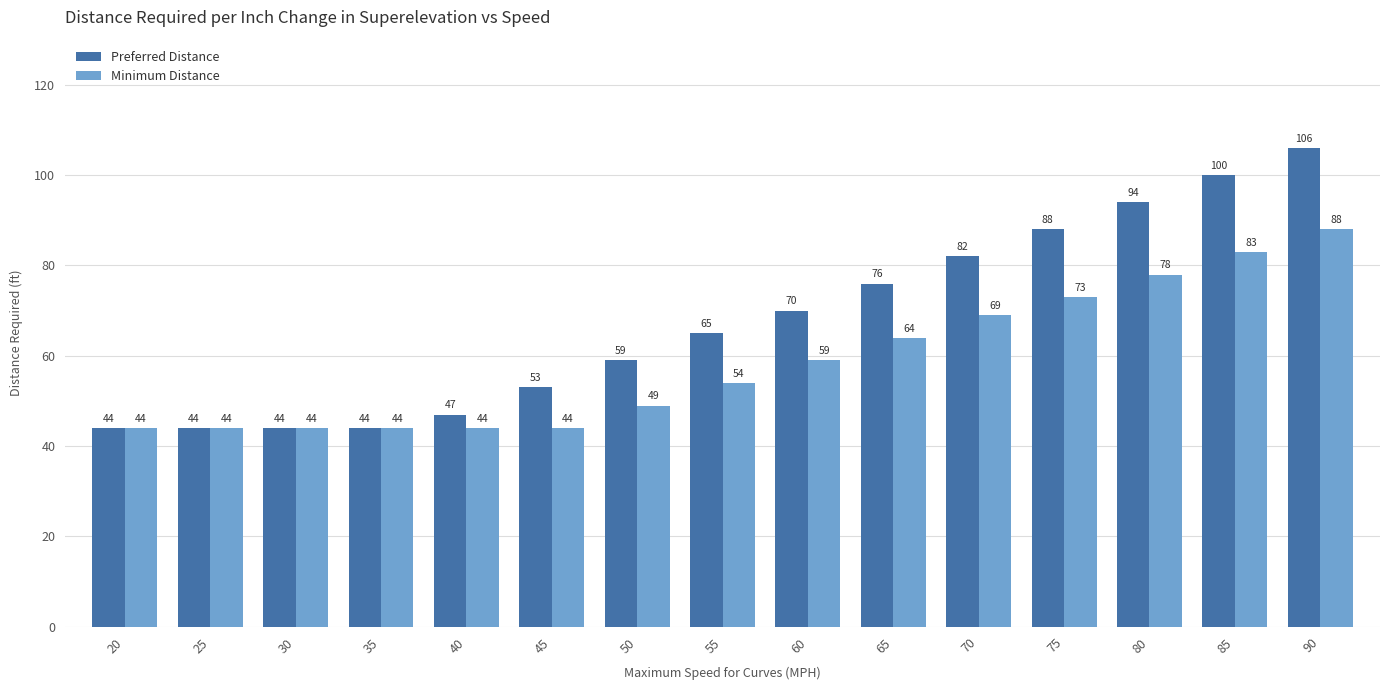

The value of Preferred Distance at 30 is 44. True or false?

True